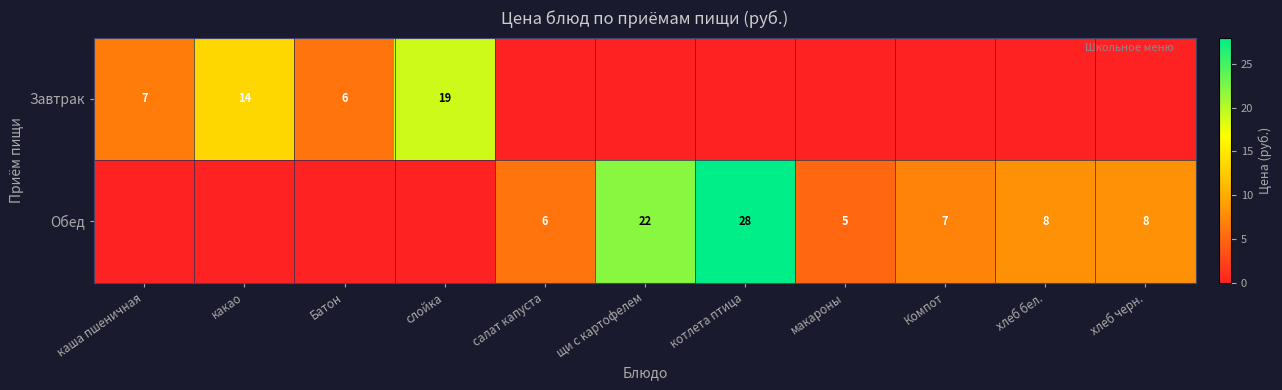

What is the difference between the highest and lowest values at хлеб бел.?

8.0